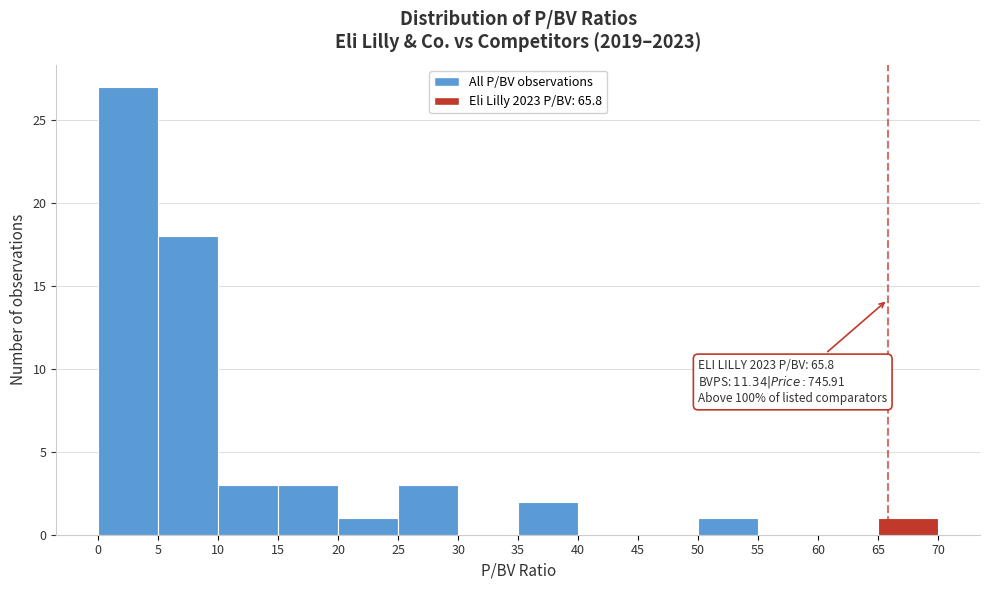

Over which range of the x-axis is the bar tallest?

0 to 5